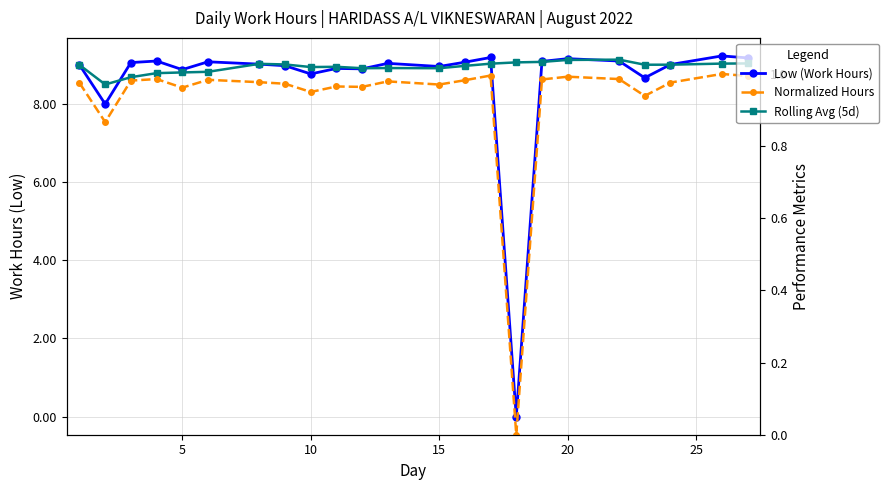

How many lines are shown in the chart?

3